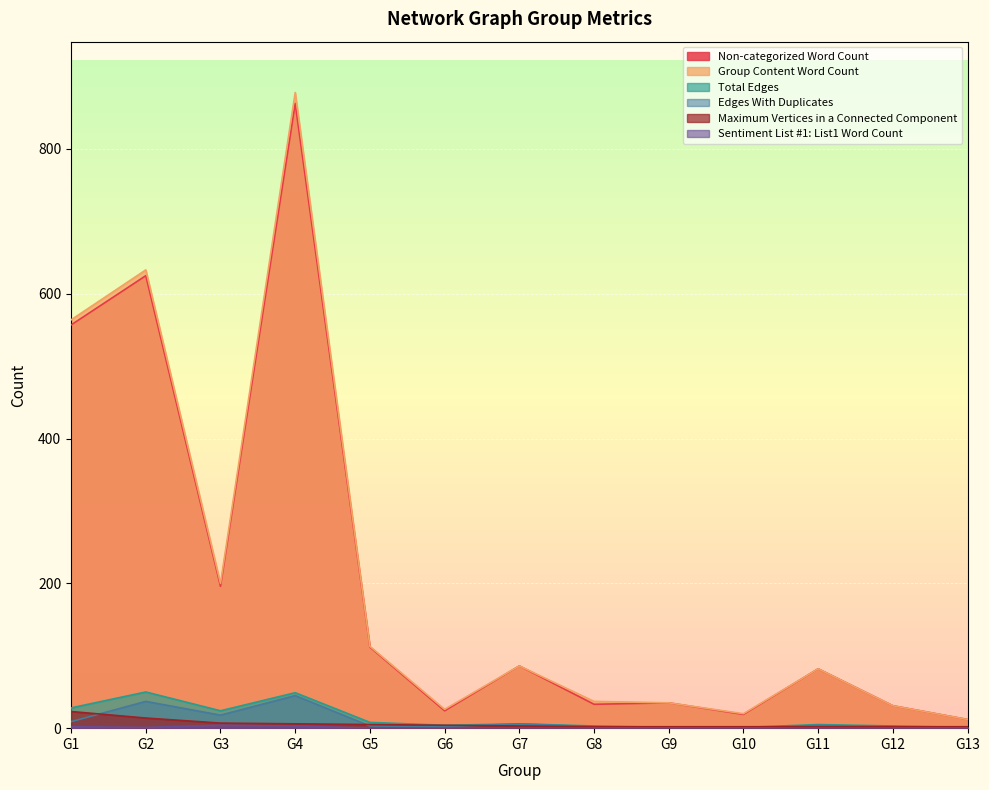

At which category is the sum across all series the highest?

G4